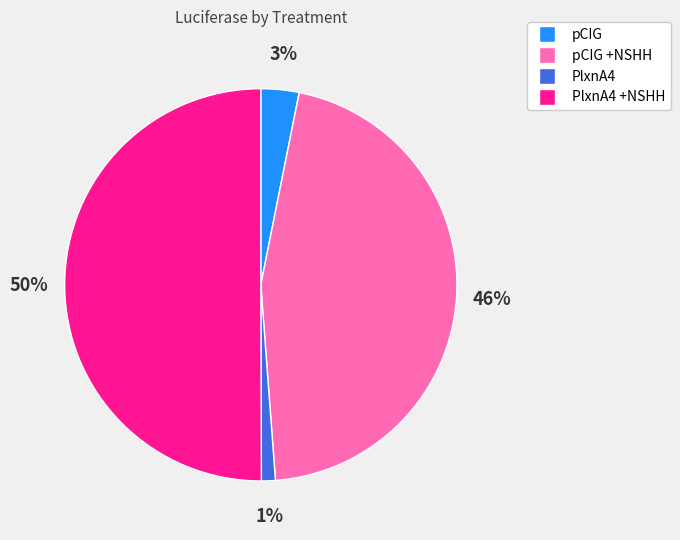

To the nearest percent, what is the average slice percentage?

25%